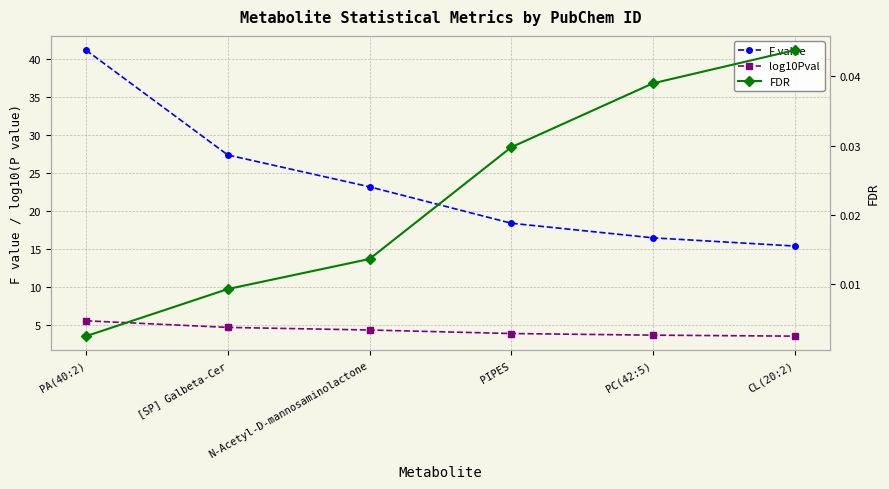

Reading left to right, list all the values displayed in this chart.

F value: 41.2	27.4	23.2	18.4	16.5	15.4
log10Pval: 5.5	4.7	4.3	3.9	3.7	3.5
FDR: 0.0	0.0	0.0	0.0	0.0	0.0